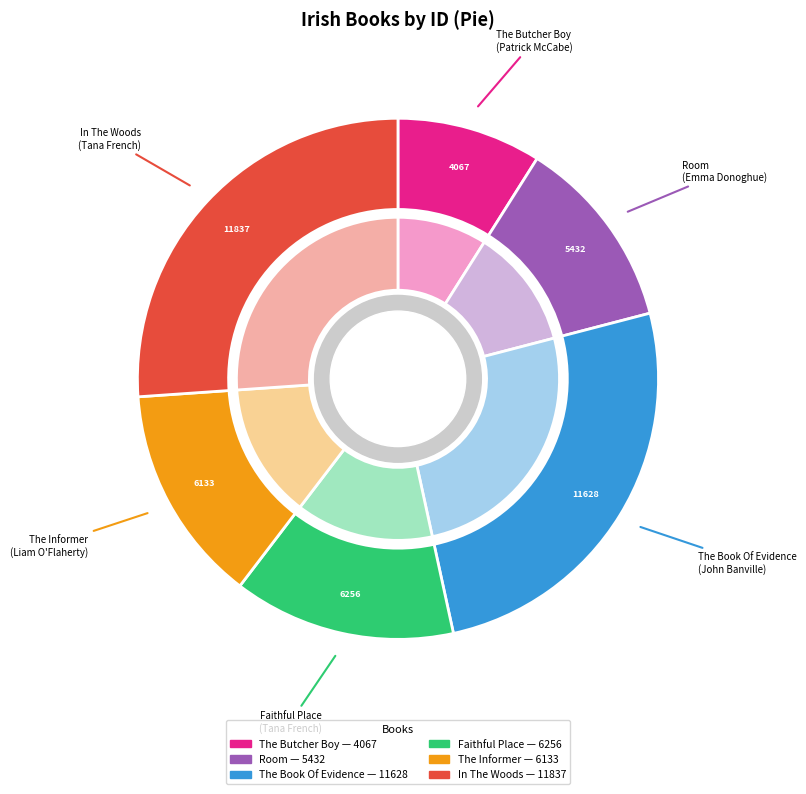

To the nearest percent, what is the difference between the Room and The Book Of Evidence slice percentages?

14%